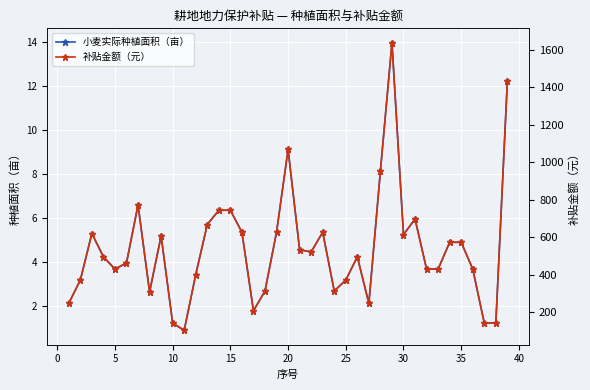

Is it true that 小麦实际种植面积（亩） equals 5.2 at 30?

True